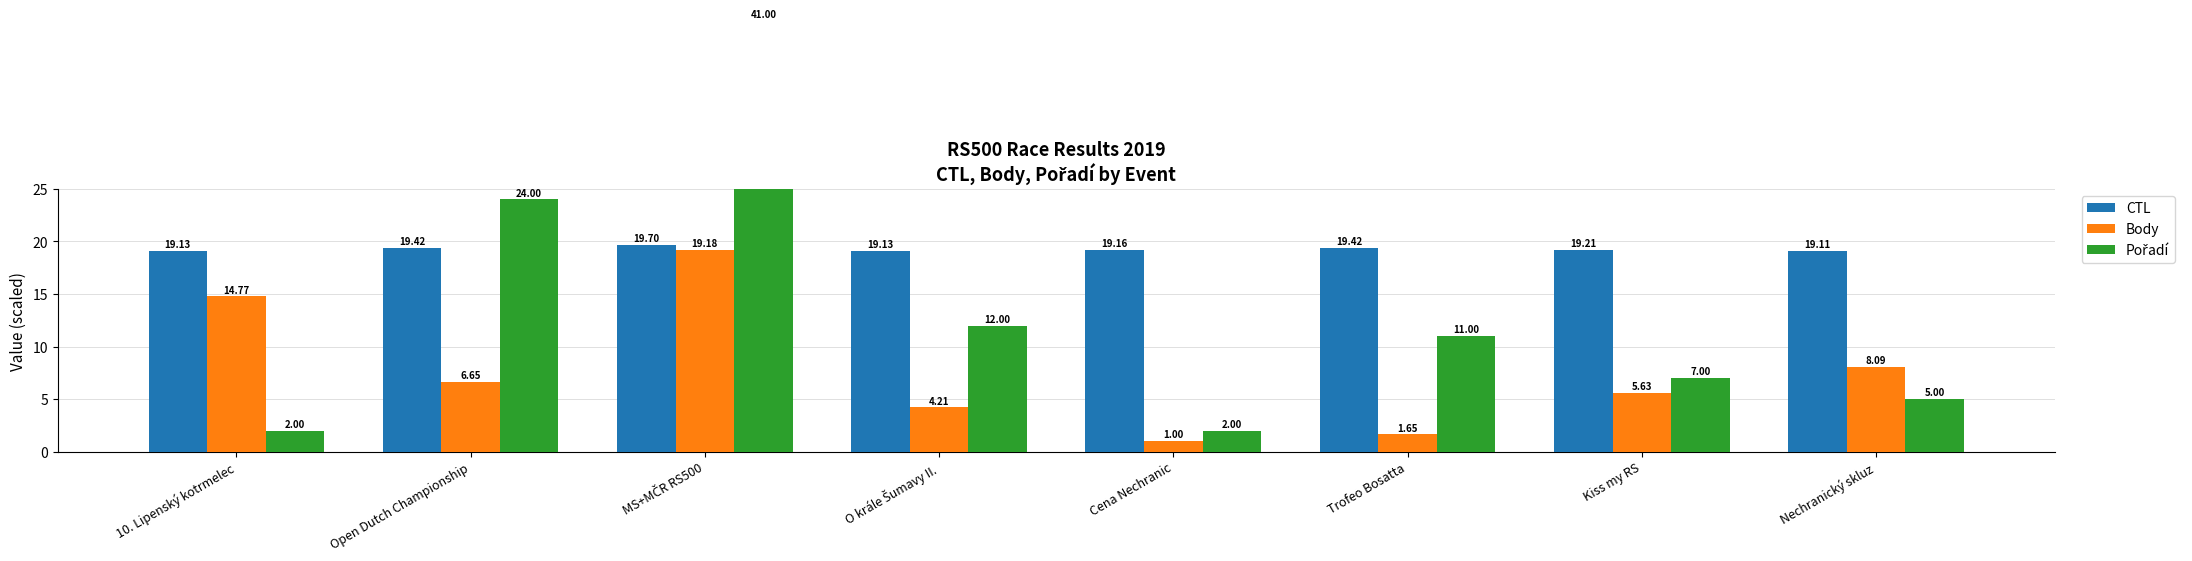

What is the difference between the Body values at Trofeo Bosatta and Nechranický skluz?

6.4